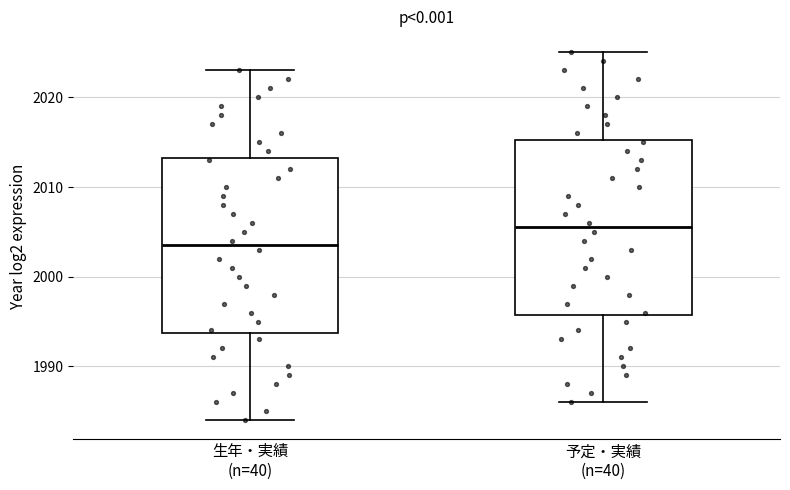

Where does the lower whisker of the box for 生年・実績 (n=40) end on the y-axis? The values are not printed on the chart, so give them approximately, as read against the axis.

1984